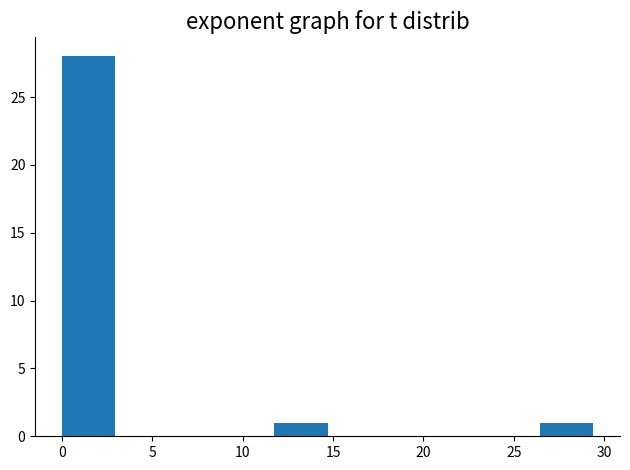

Which range on the x-axis has the tallest bar?

0.0 to 3.0